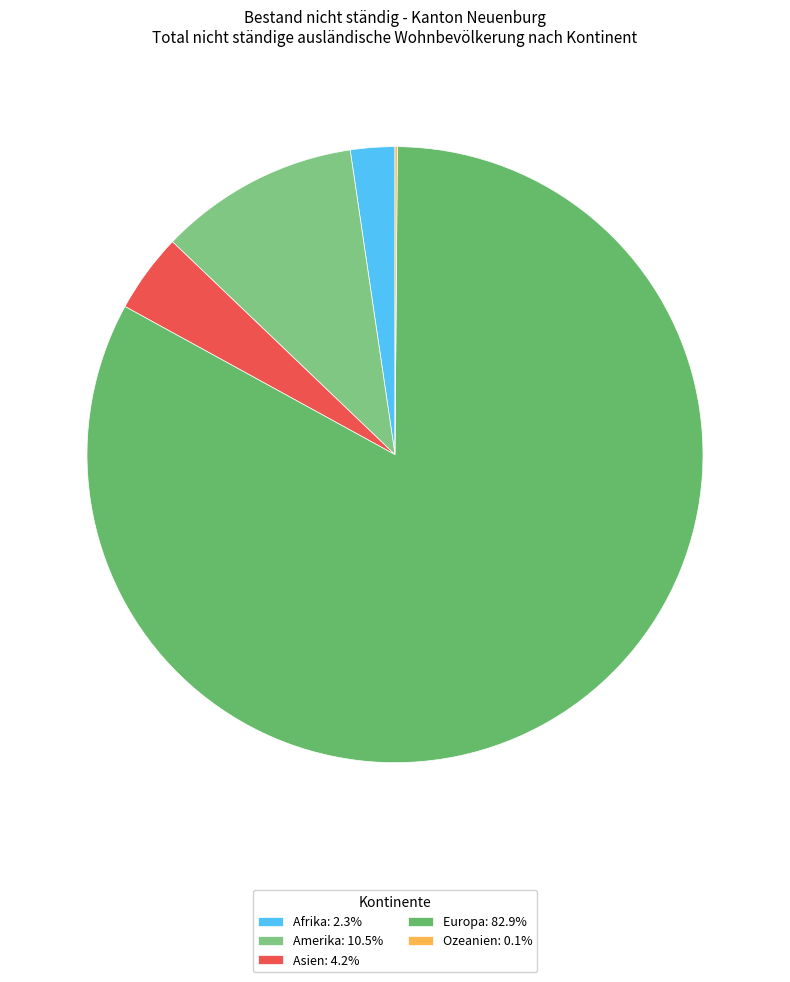

To the nearest percent, what portion does Afrika represent?

2%